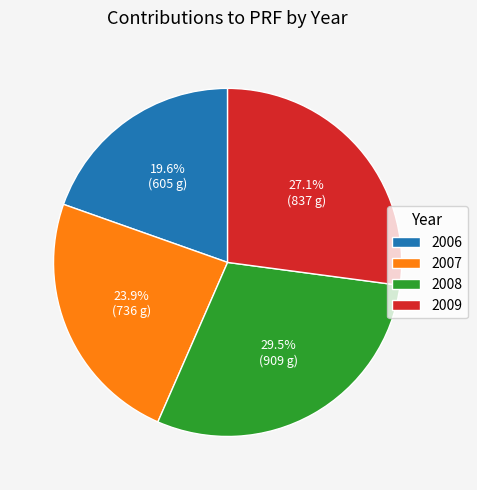

How many slices are in this pie chart?

4